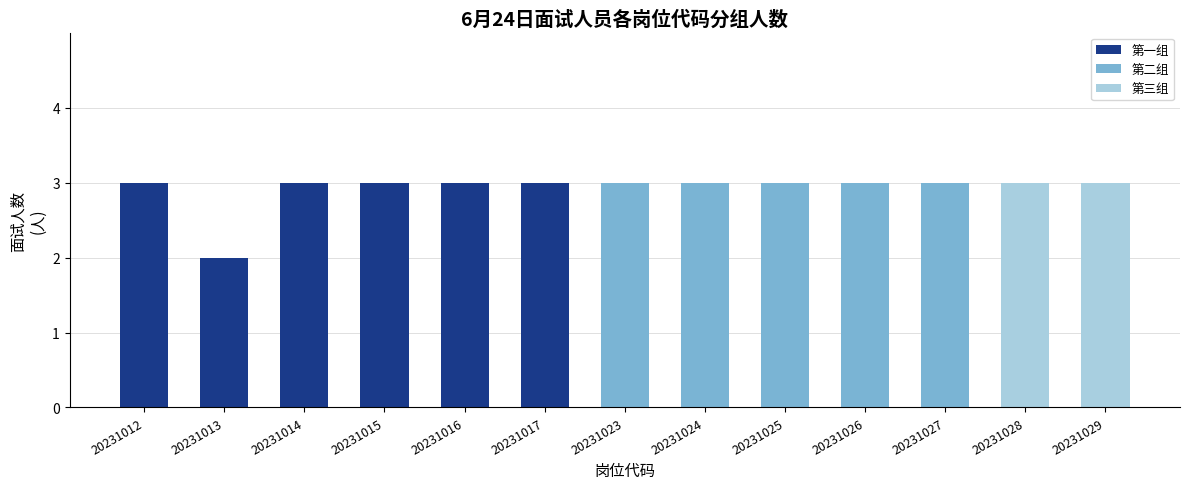

What are all the series names shown in the legend?

第一组, 第二组, 第三组